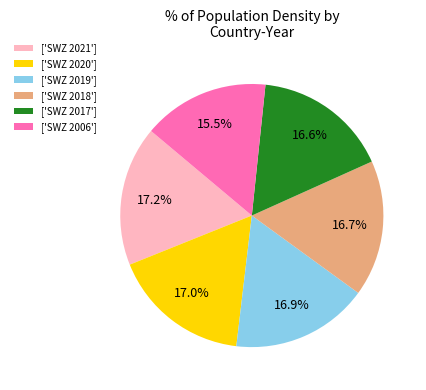

Which slice is the smallest?

['SWZ 2006']